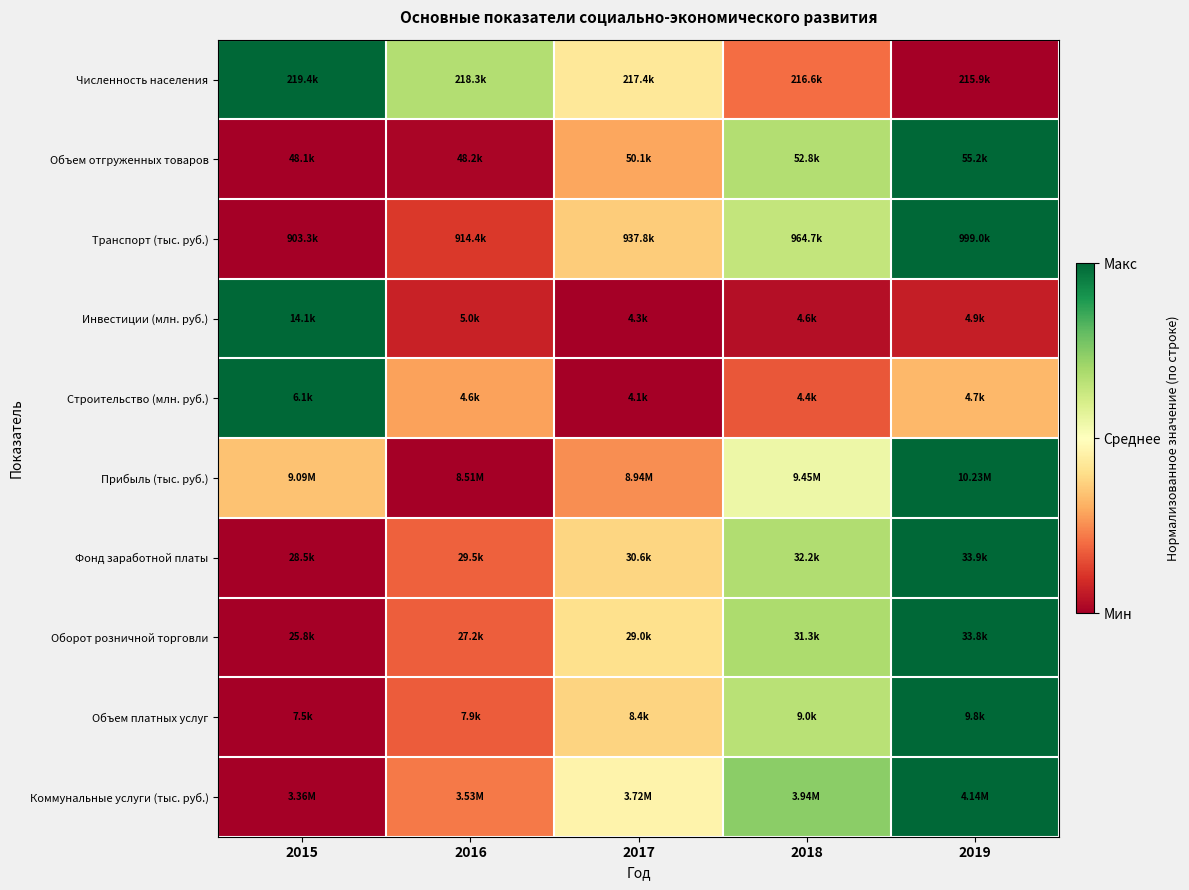

Reading left to right, extract all data points from this chart.

Численность населения: 2015=1.0	2016=0.7	2017=0.4	2018=0.2	2019=0.0
Объем отгруженных товаров: 2015=0.0	2016=0.0	2017=0.3	2018=0.7	2019=1.0
Транспорт (тыс. руб.): 2015=0.0	2016=0.1	2017=0.4	2018=0.6	2019=1.0
Инвестиции (млн. руб.): 2015=1.0	2016=0.1	2017=0.0	2018=0.0	2019=0.1
Строительство (млн. руб.): 2015=1.0	2016=0.3	2017=0.0	2018=0.2	2019=0.3
Прибыль (тыс. руб.): 2015=0.3	2016=0.0	2017=0.3	2018=0.5	2019=1.0
Фонд заработной платы: 2015=0.0	2016=0.2	2017=0.4	2018=0.7	2019=1.0
Оборот розничной торговли: 2015=0.0	2016=0.2	2017=0.4	2018=0.7	2019=1.0
Объем платных услуг: 2015=0.0	2016=0.2	2017=0.4	2018=0.7	2019=1.0
Коммунальные услуги (тыс. руб.): 2015=0.0	2016=0.2	2017=0.5	2018=0.7	2019=1.0